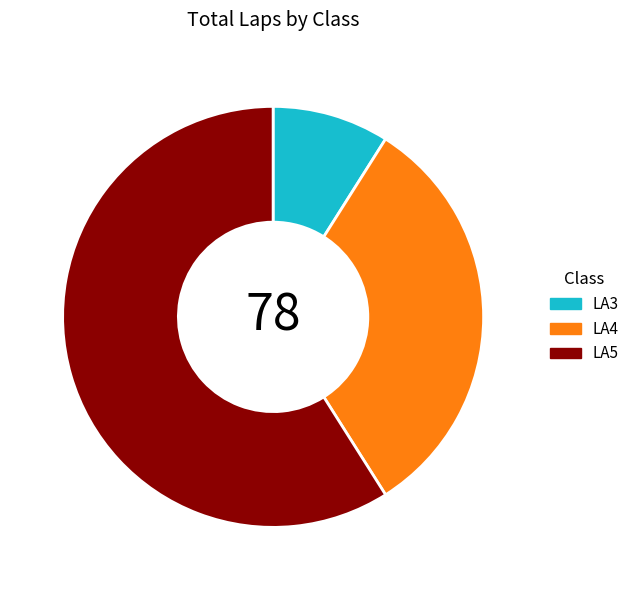

The LA3 slice represents 9% of the pie. True or false?

True